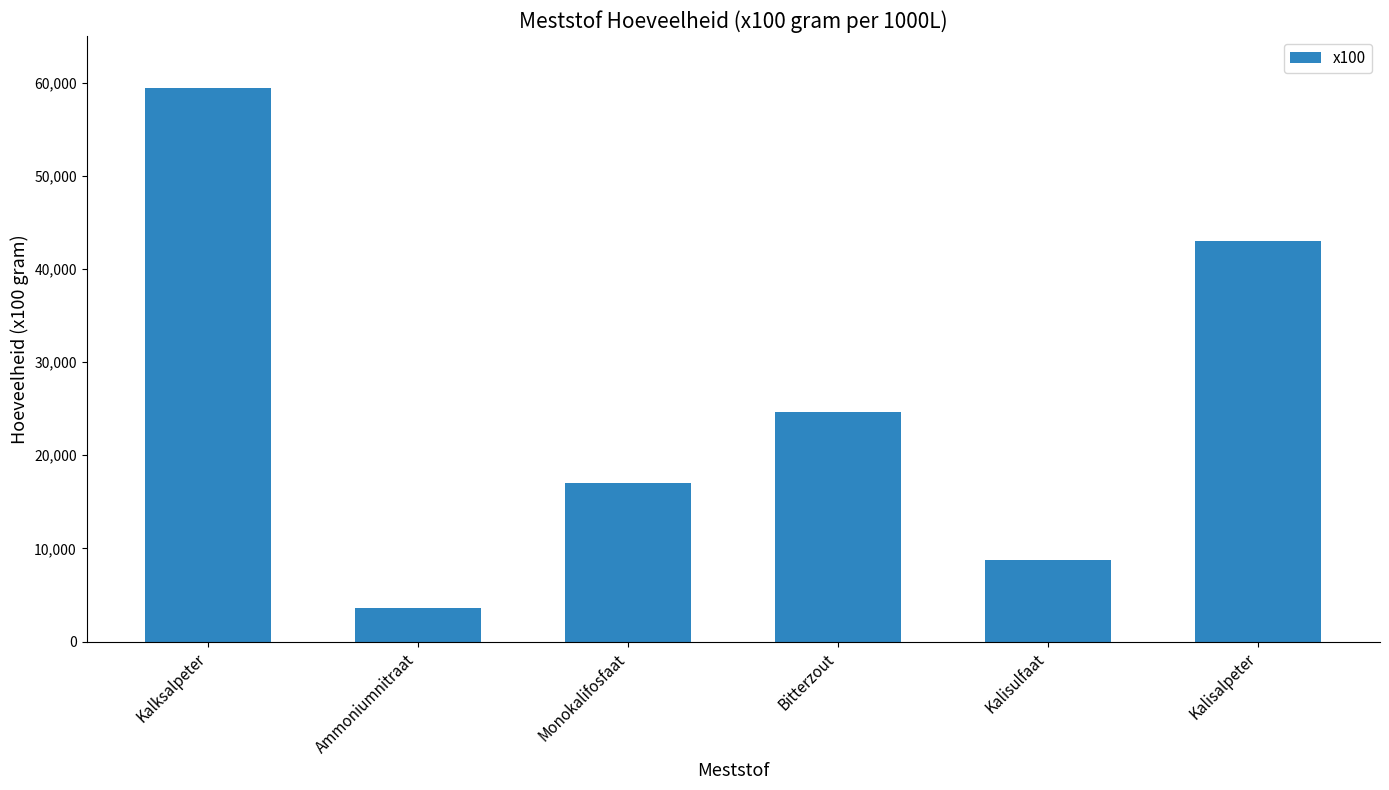

Where is the data nearest to the value 31513?

Bitterzout